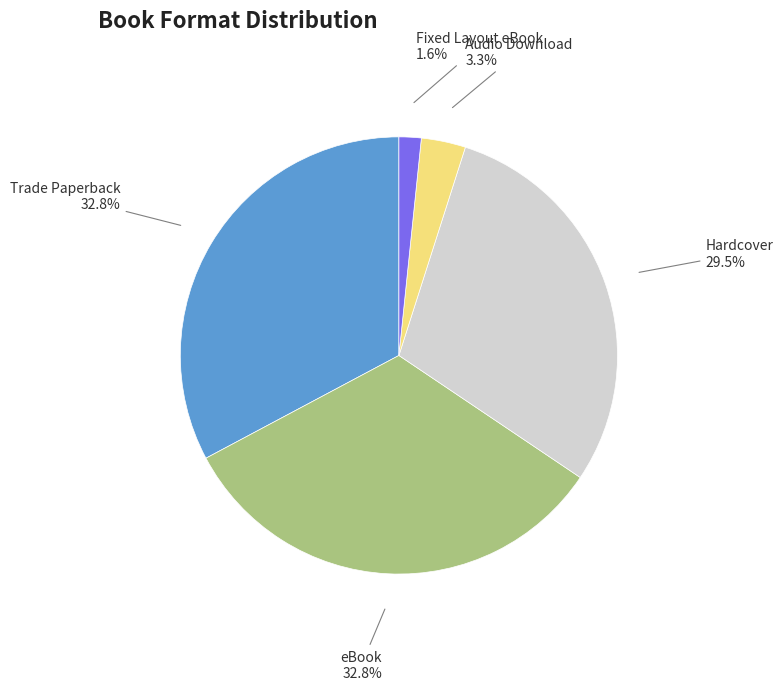

Does eBook account for over 50% of the chart?

No